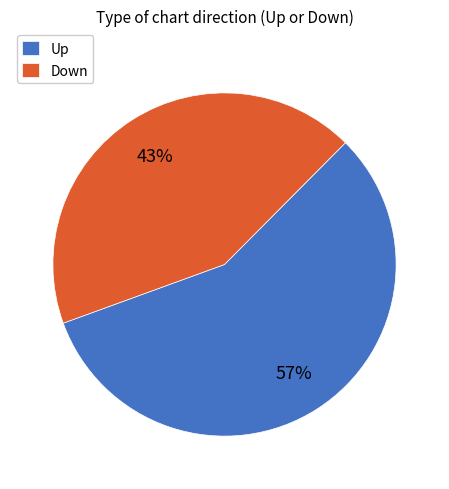

To the nearest percent, what is the average slice percentage?

50%